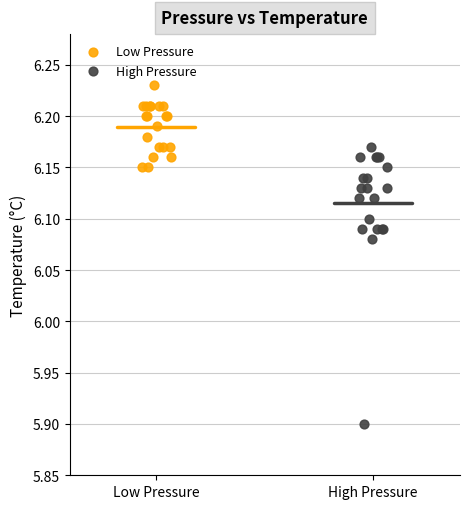

Which series has the widest spread of Y values?

High Pressure